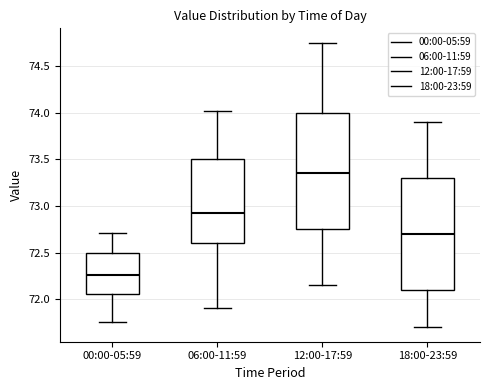

Reading left to right, transcribe this box plot: for each box, give where its median line is, the range the box spans, and where its two whiskers end, as read against the y-axis. The values are not printed on the chart, so give them approximately, as read against the axis.

00:00-05:59: median 72.25, box 72.05 to 72.50, whiskers 71.75 to 72.70
06:00-11:59: median 72.95, box 72.60 to 73.50, whiskers 71.90 to 74.00
12:00-17:59: median 73.35, box 72.75 to 74.00, whiskers 72.15 to 74.75
18:00-23:59: median 72.70, box 72.10 to 73.30, whiskers 71.70 to 73.90